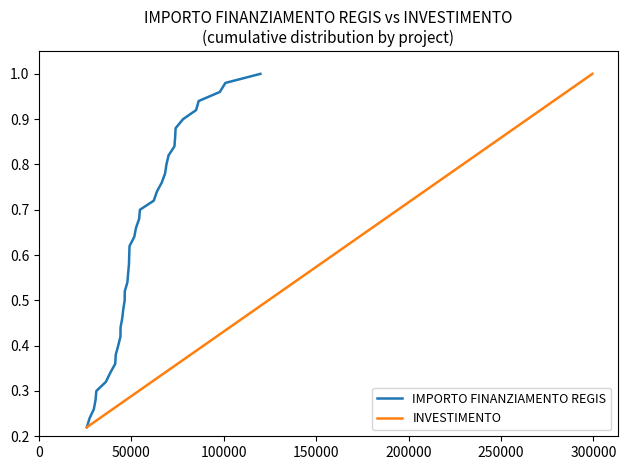

What is the maximum value for INVESTIMENTO?

1.0